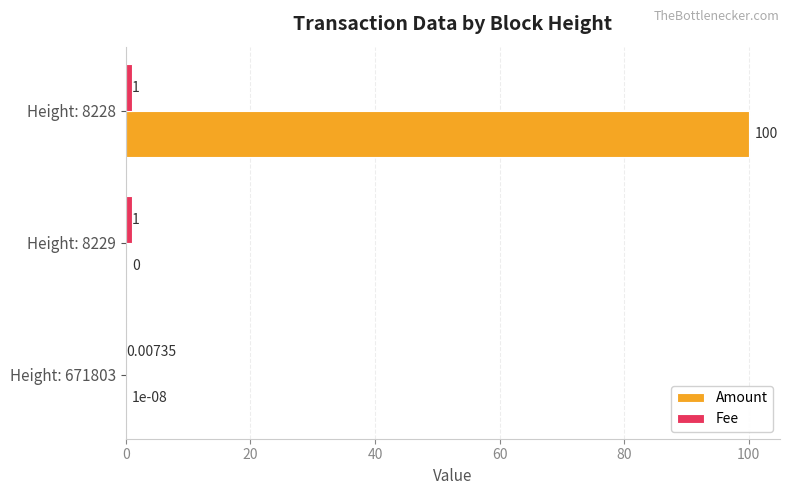

Which series has the widest spread of values?

Amount